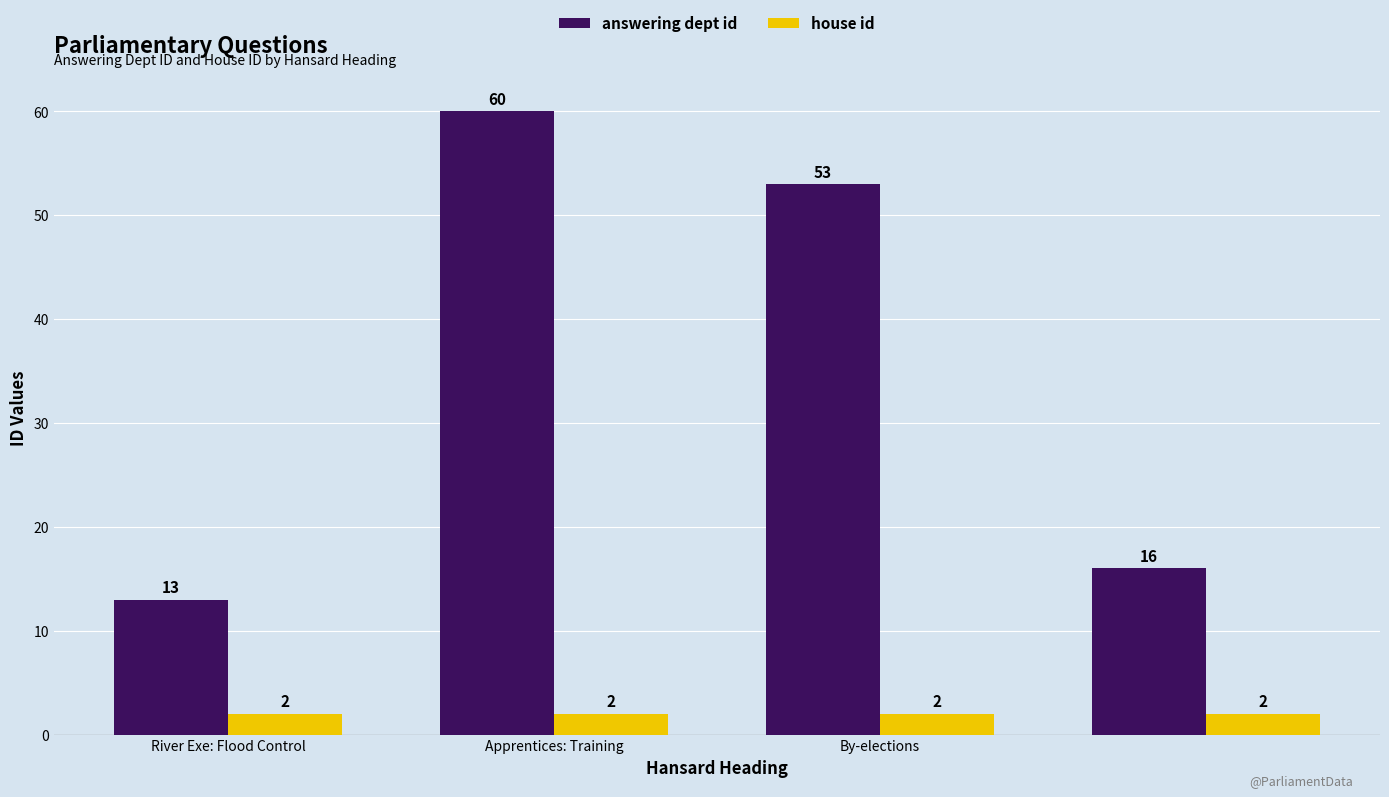

What are all the series names shown in the legend?

answering dept id, house id